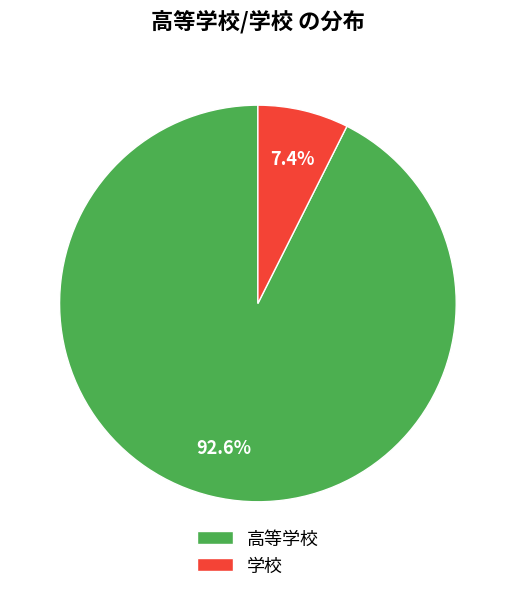

True or false: 学校 accounts for 7% of the total.

True